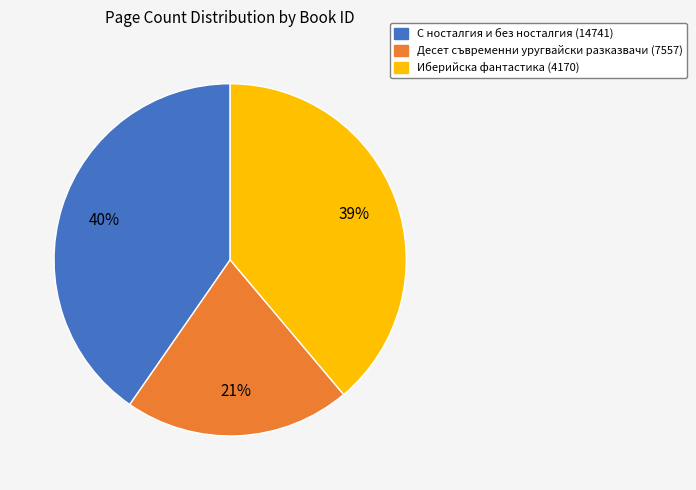

To the nearest percent, what is the difference between the Иберийска фантастика (4170) and С носталгия и без носталгия (14741) slice percentages?

1%